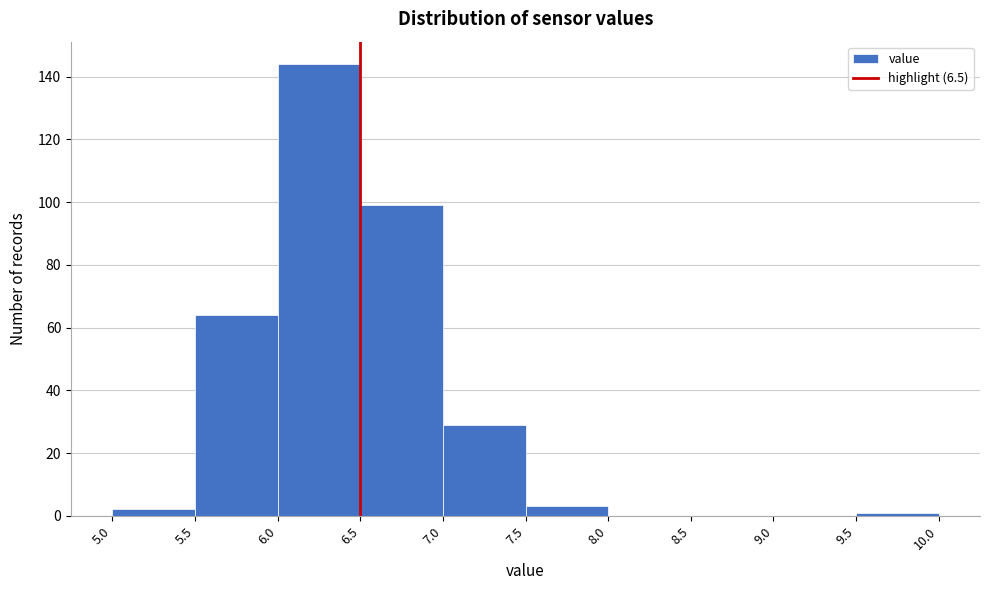

Which range on the x-axis has the tallest bar?

6.0 to 6.5